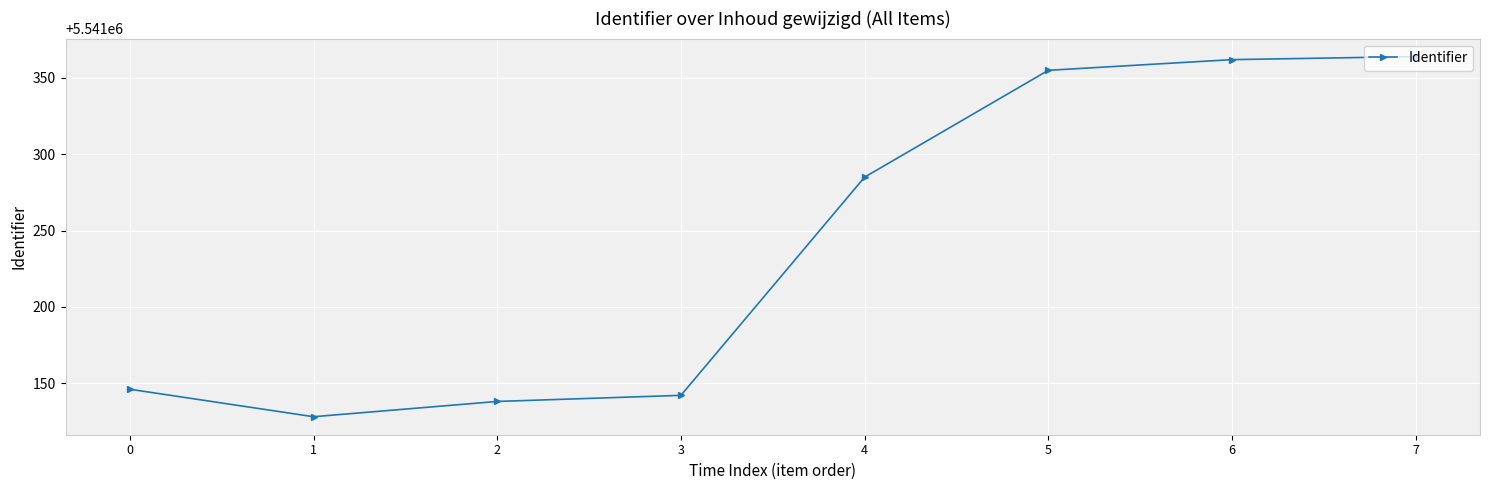

The chart shows a value of 5541285 at 4. True or false?

True